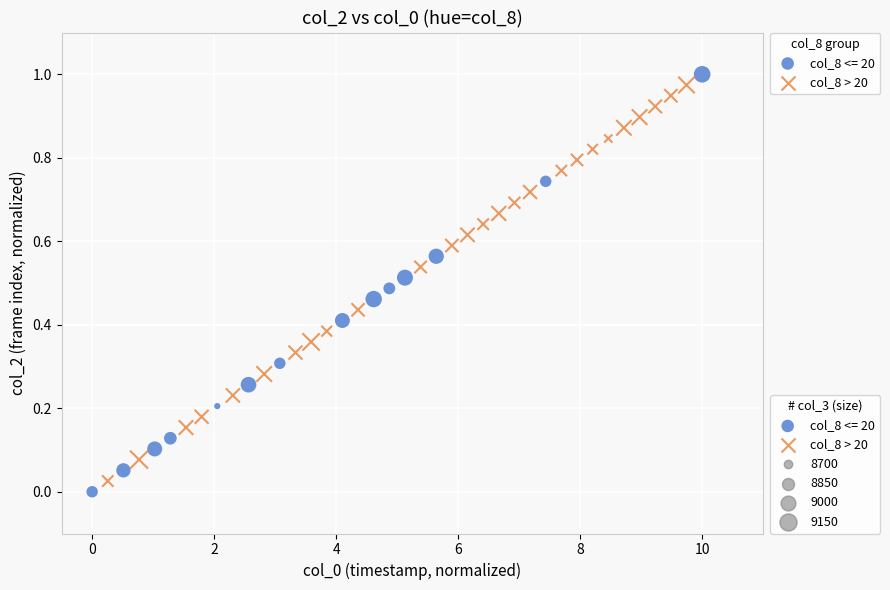

Which series has the largest Y range (max minus min)?

col_8 <= 20